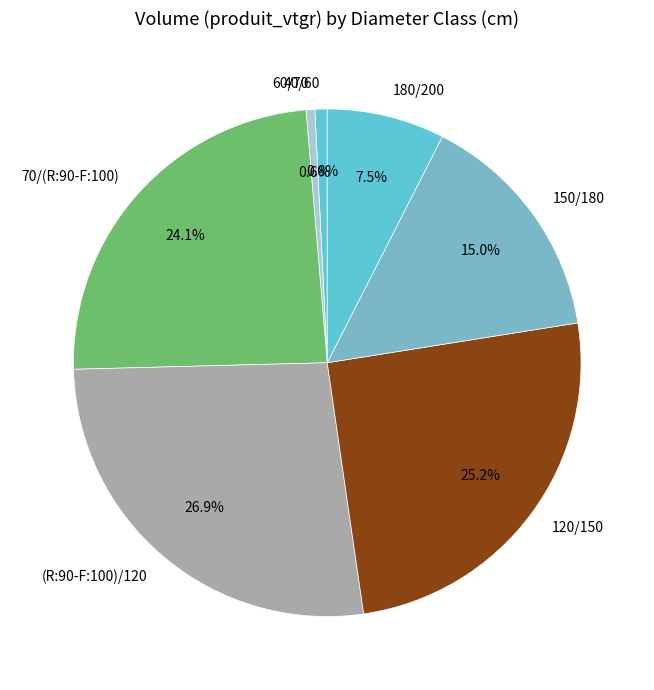

What percentage is the (R:90-F:100)/120 slice, to the nearest percent?

27%